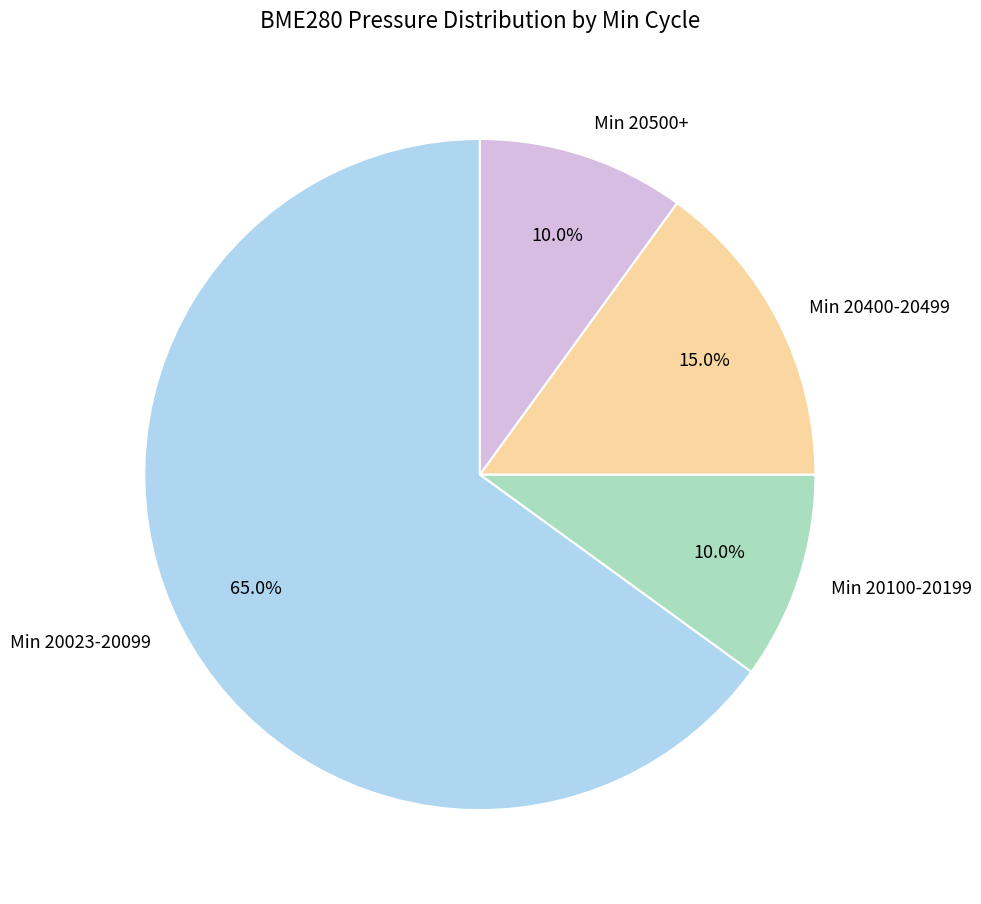

Which category has the biggest portion of the pie?

Min 20023-20099